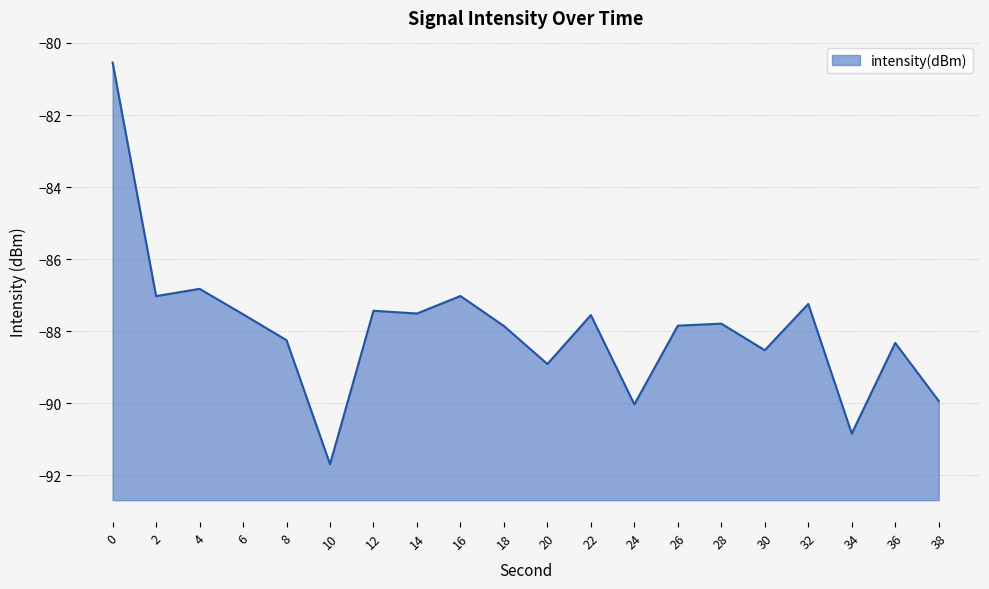

Which label corresponds to the smallest value in the chart?

10